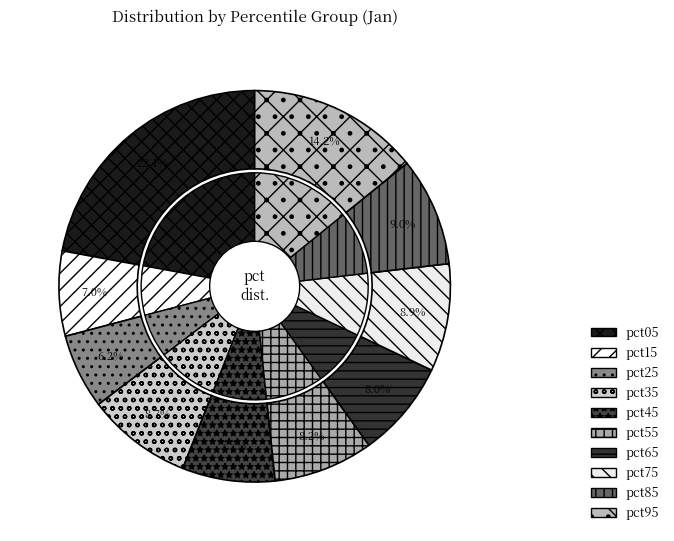

Count the number of slices in the pie.

10